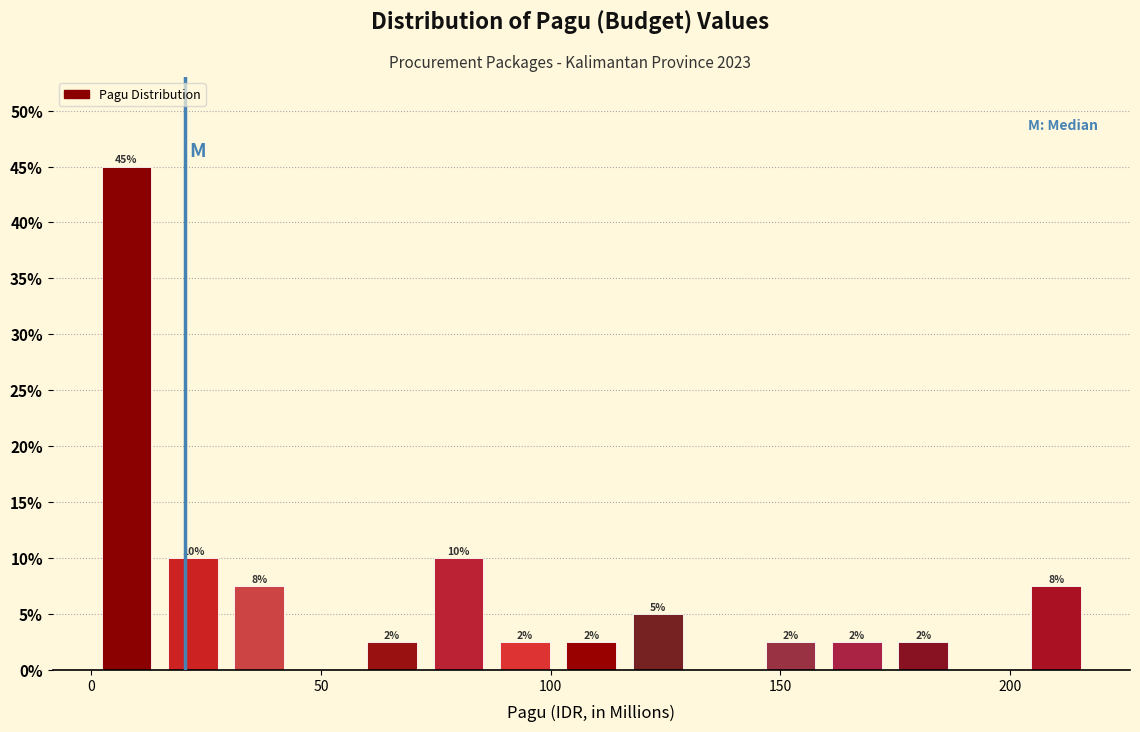

Around what value on the x-axis is the tallest bar? Give the approximate position of its centre, as read against the axis.

10